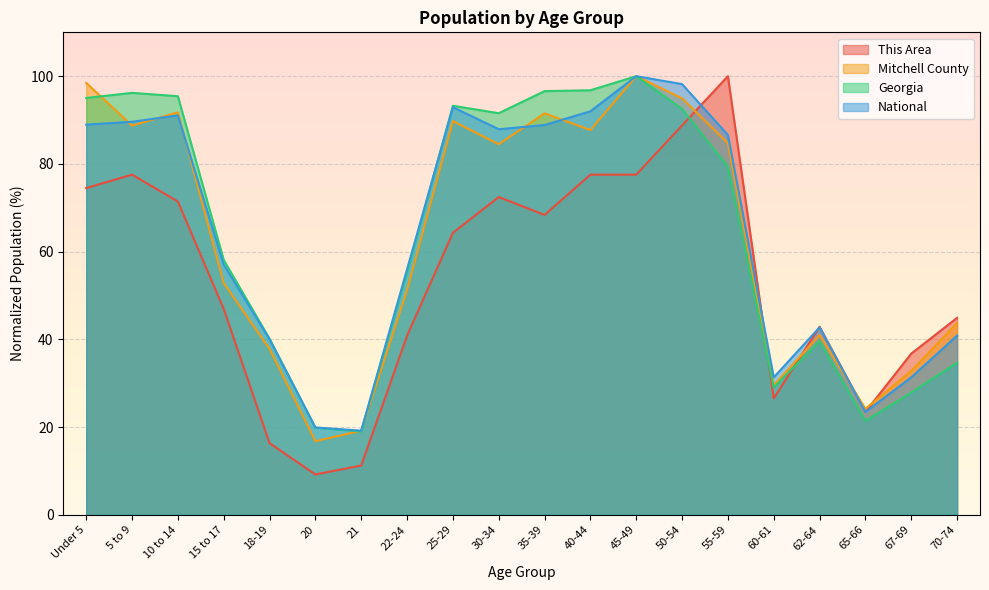

Reading left to right, transcribe all the data shown in this chart.

This Area: Under 5=74.5	5 to 9=77.6	10 to 14=71.4	15 to 17=46.9	18-19=16.3	20=9.2	21=11.2	22-24=40.8	25-29=64.3	30-34=72.4	35-39=68.4	40-44=77.6	45-49=77.6	50-54=88.8	55-59=100.0	60-61=26.5	62-64=42.9	65-66=23.5	67-69=36.7	70-74=44.9
Mitchell County: Under 5=98.5	5 to 9=88.7	10 to 14=91.8	15 to 17=52.8	18-19=37.8	20=16.8	21=19.2	22-24=51.2	25-29=89.8	30-34=84.5	35-39=91.5	40-44=87.7	45-49=100.0	50-54=94.9	55-59=84.7	60-61=29.5	62-64=41.0	65-66=24.2	67-69=32.8	70-74=43.7
Georgia: Under 5=95.0	5 to 9=96.2	10 to 14=95.4	15 to 17=58.1	18-19=40.1	20=19.9	21=19.0	22-24=55.3	25-29=93.3	30-34=91.6	35-39=96.6	40-44=96.8	45-49=100.0	50-54=92.5	55-59=79.4	60-61=29.0	62-64=39.6	65-66=21.4	67-69=27.9	70-74=34.7
National: Under 5=89.0	5 to 9=89.6	10 to 14=91.1	15 to 17=57.0	18-19=40.0	20=19.9	21=19.2	22-24=56.0	25-29=92.9	30-34=87.9	35-39=88.9	40-44=92.0	45-49=100.0	50-54=98.2	55-59=86.6	60-61=31.3	62-64=42.7	65-66=23.4	67-69=31.3	70-74=40.9